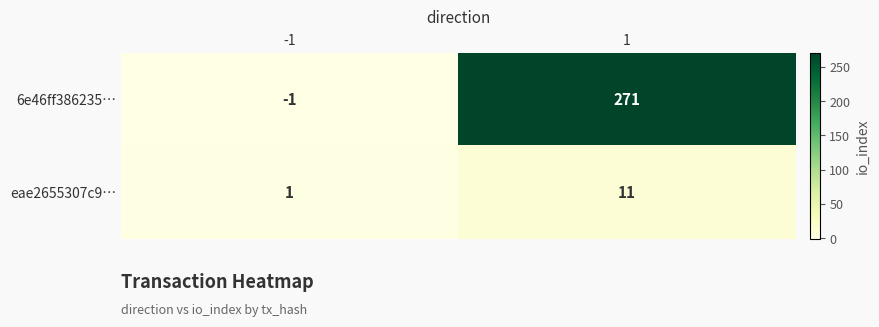

List the series in order of their peak value, highest first.

6e46ff386235…, eae2655307c9…